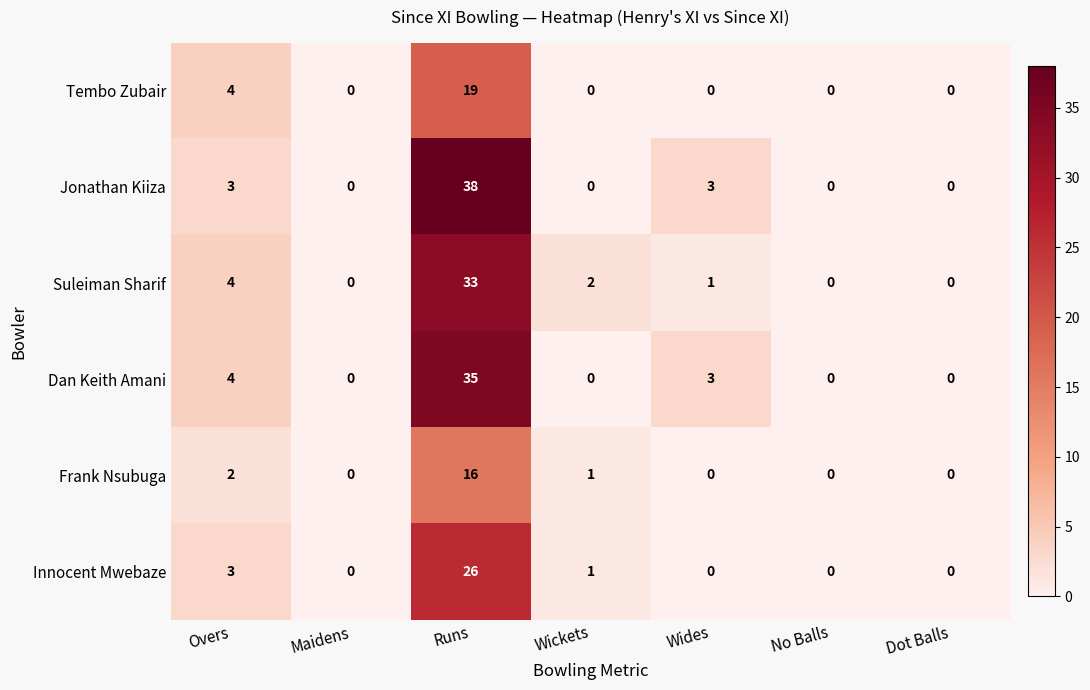

Is it true that Frank Nsubuga equals 2 at Overs?

True